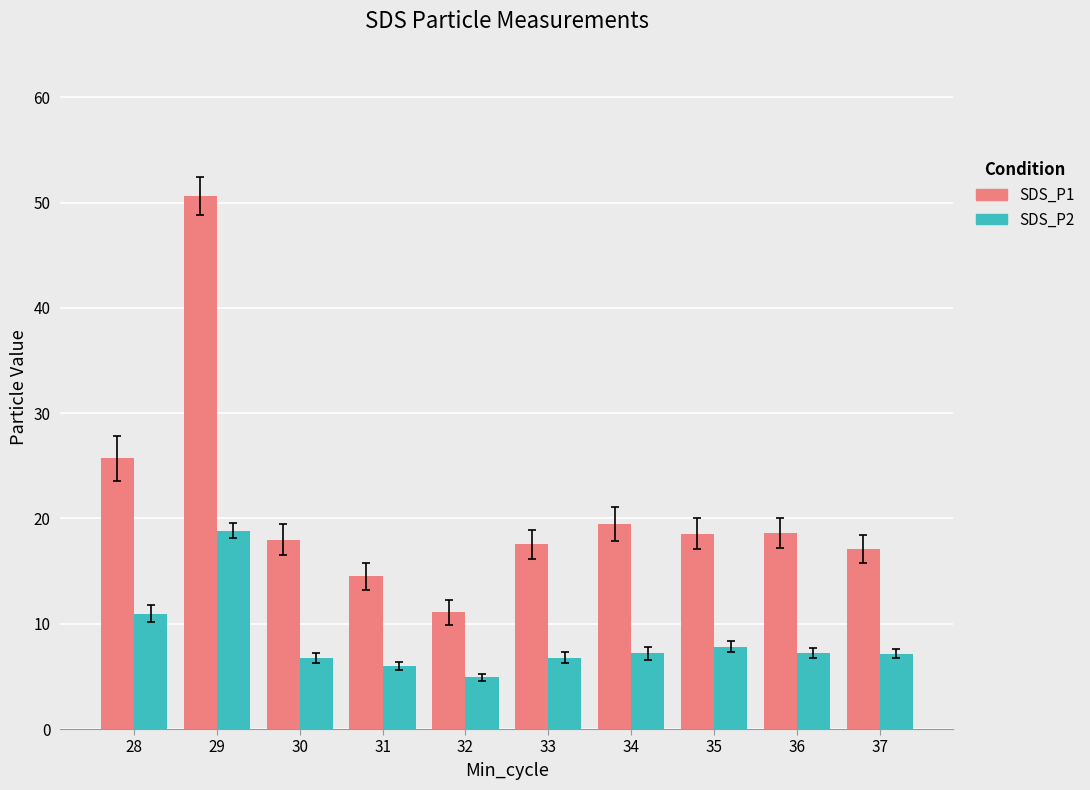

At which category is the sum across all series the highest?

29